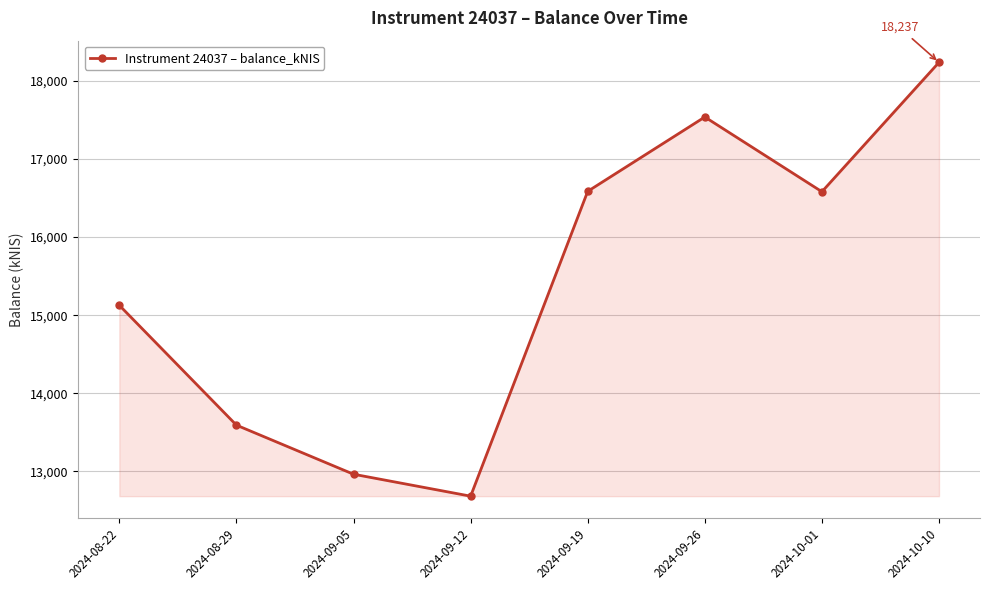

What is the label of the 2nd point from the left?

2024-08-29